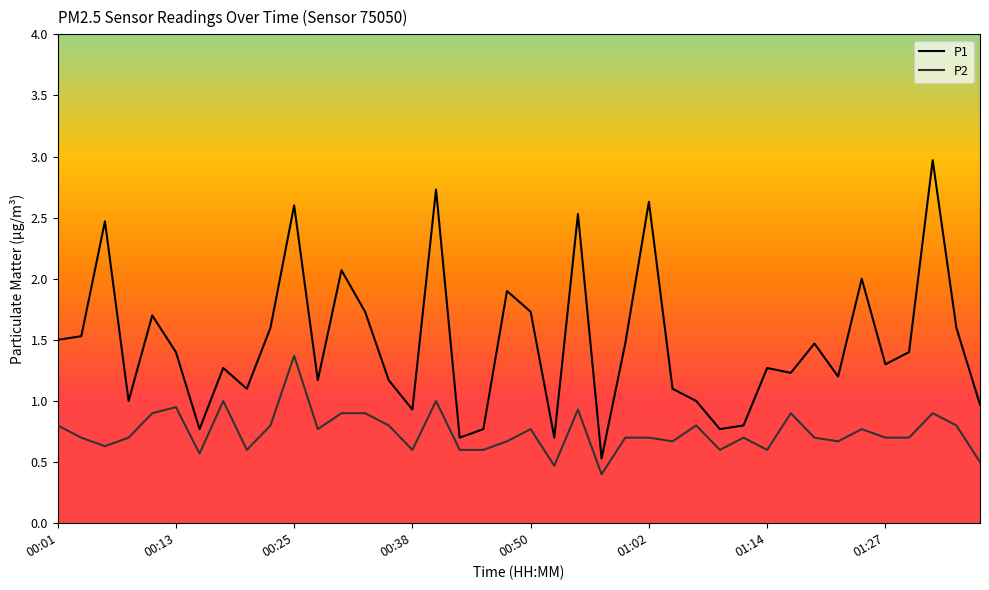

What are all the series names shown in the legend?

P1, P2